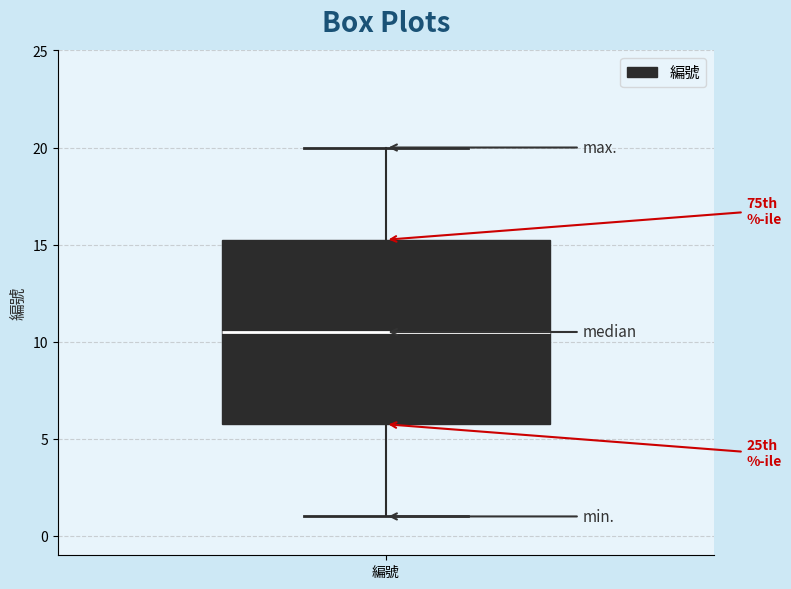

Transcribe this box plot: give where the median line is, the range the box spans, and where the two whiskers end, as read against the y-axis. The values are not printed on the chart, so give them approximately, as read against the axis.

median 10.5, box 6.0 to 15.5, whiskers 1.0 to 20.0